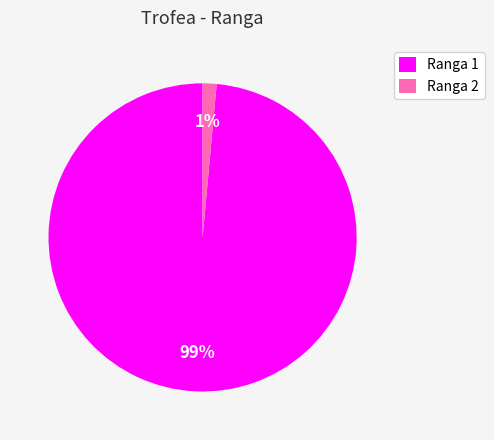

Which category has the smallest portion of the pie?

Ranga 2